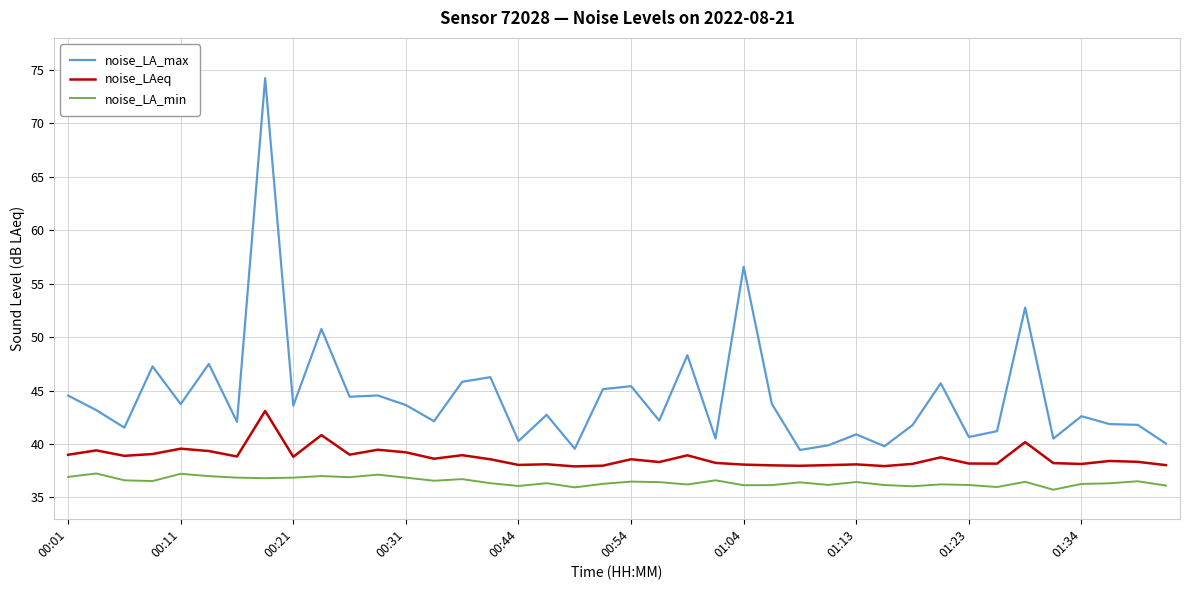

What is the highest value of the noise_LA_min series?

37.2